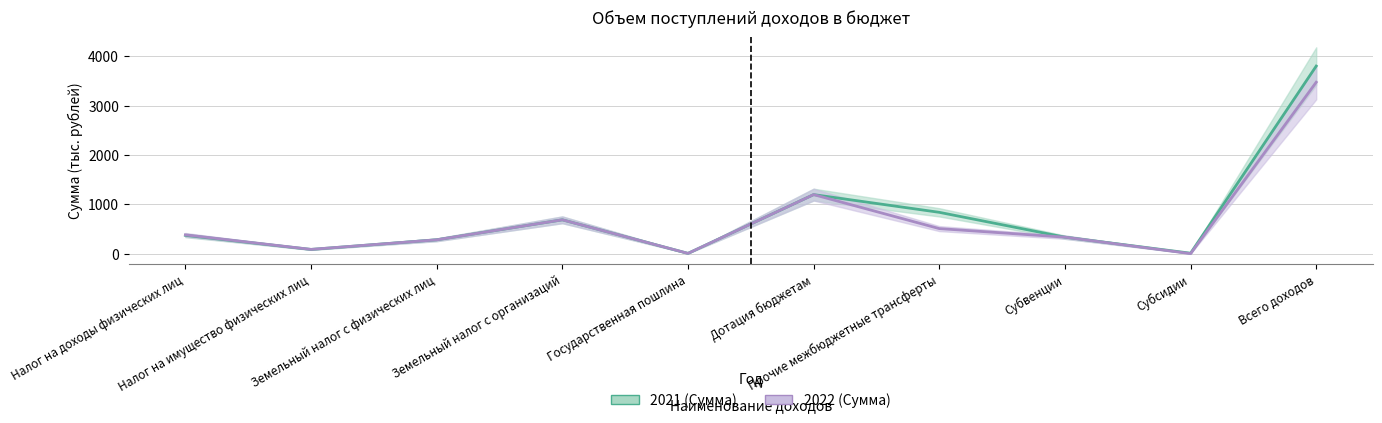

List the series in order of their peak value, lowest first.

2022 (Сумма), 2021 (Сумма)